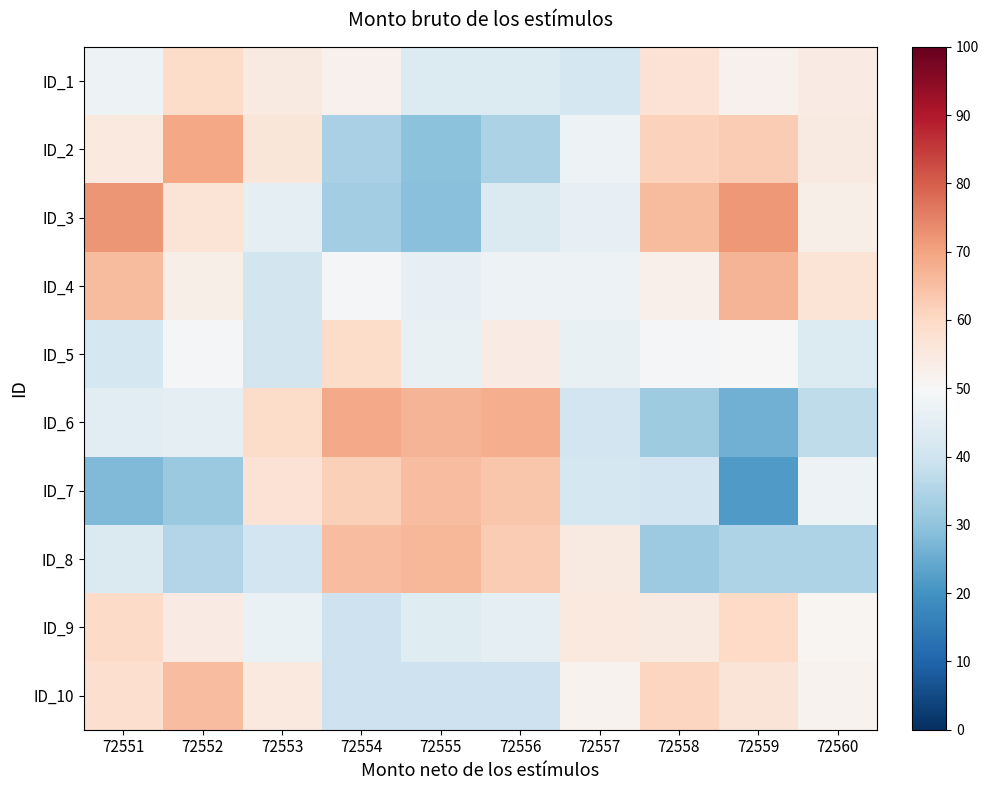

What is the total value across all series at 72557?

470.1